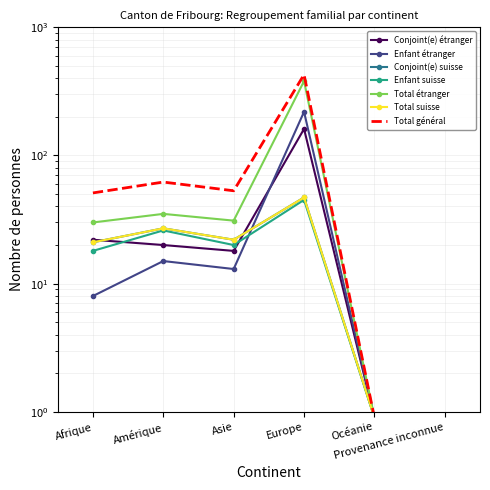

At which category is the sum across all series the highest?

Europe